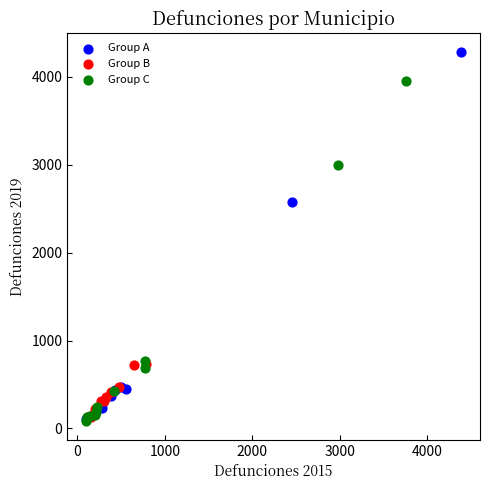

Which series reaches the maximum Y coordinate?

Group A